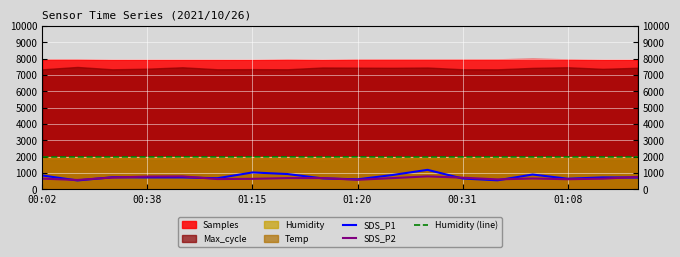

What is the minimum value for SDS_P1?

551.4